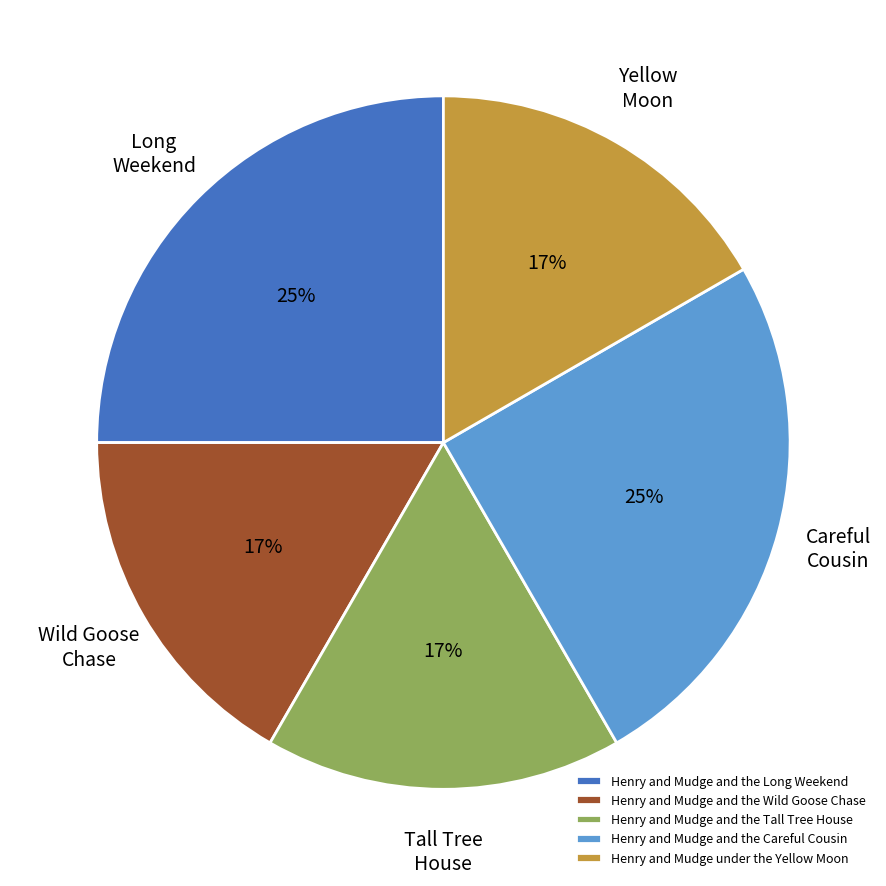

What percentage is the Henry and Mudge and the Long Weekend slice, to the nearest percent?

25%